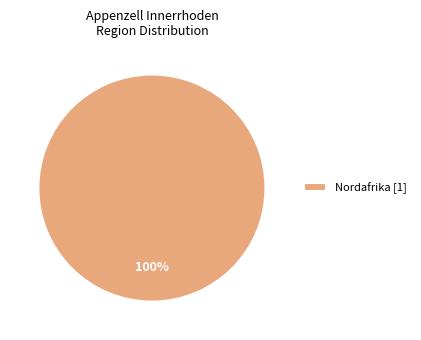

Rank the categories by value from highest to lowest.

Nordafrika [1]